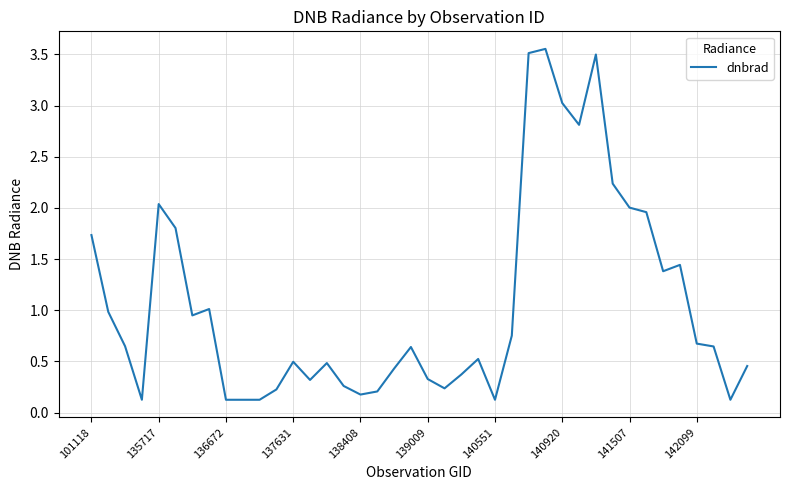

What is the difference between the maximum and minimum values?

3.4